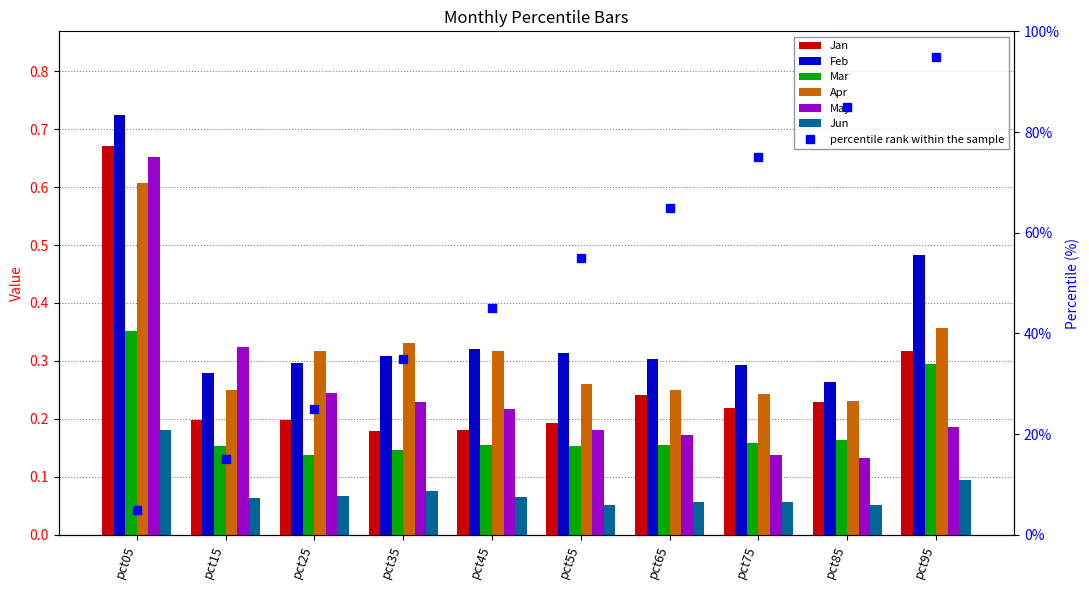

Which label corresponds to the smallest value in the chart?

pct85